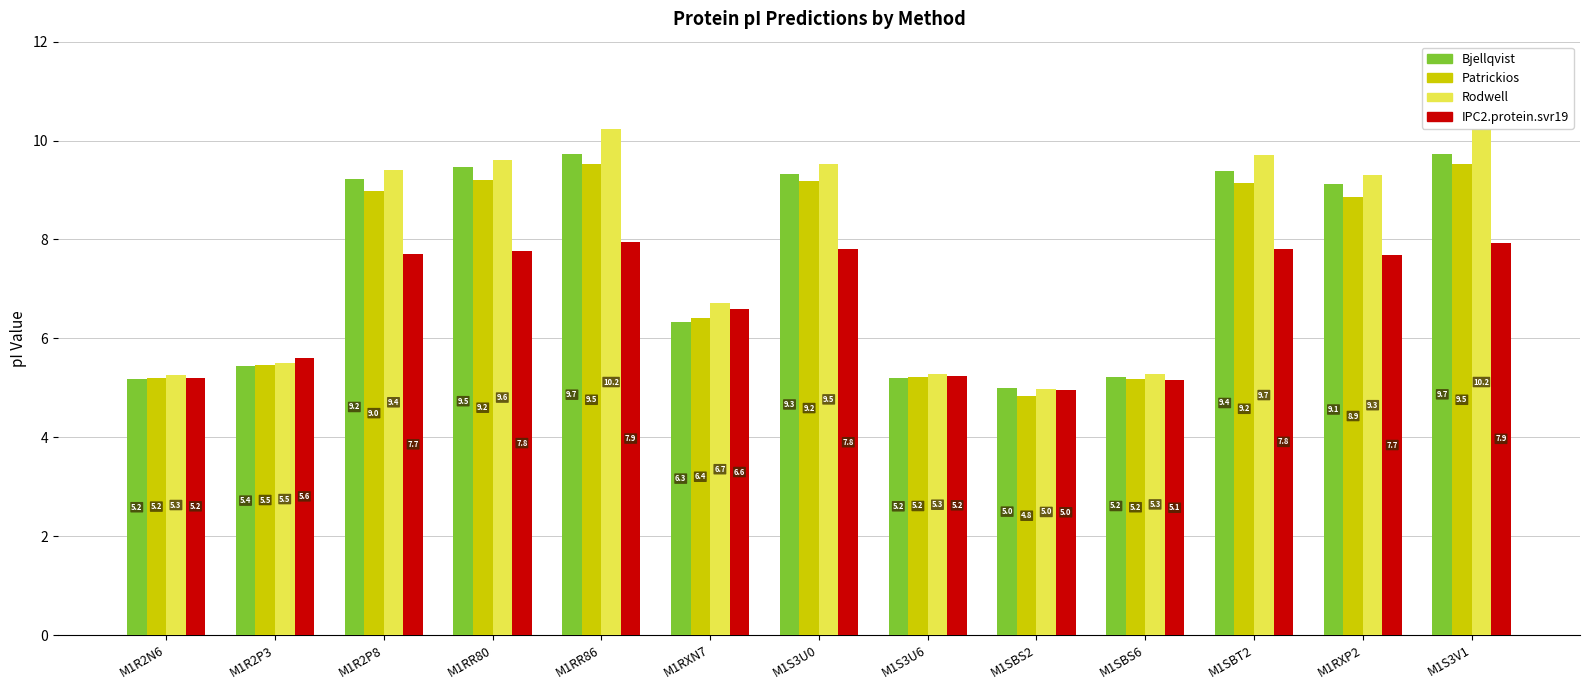

What is the difference between the Patrickios values at M1S3V1 and M1RXP2?

0.7